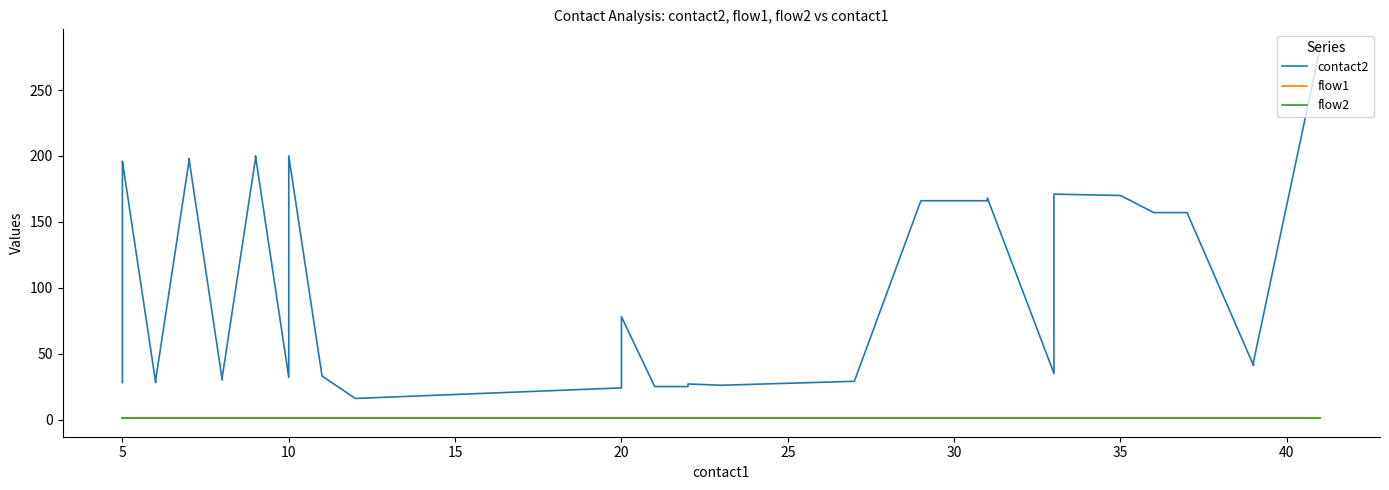

Rank the series by their maximum value, from highest to lowest.

contact2, flow1, flow2